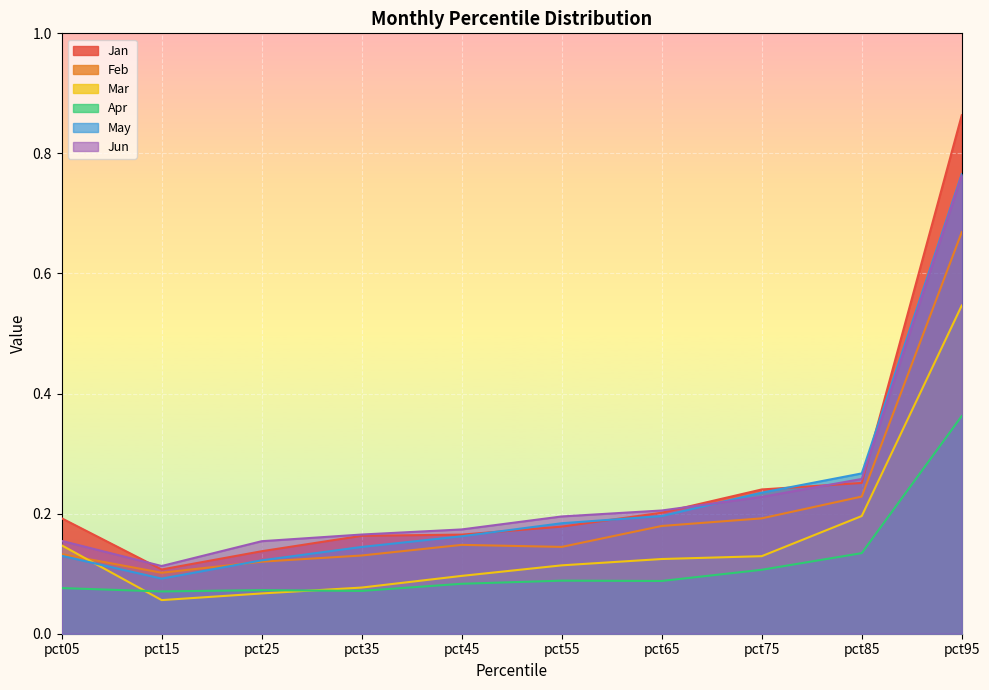

True or false: Feb has more than 0 points higher than both neighbors.

True